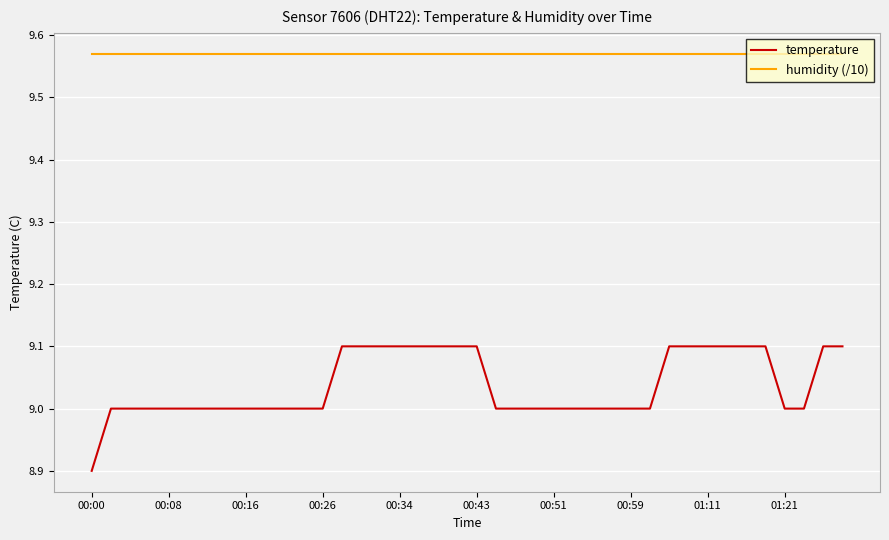

Rank the series by their average value, from highest to lowest.

humidity (/10), temperature